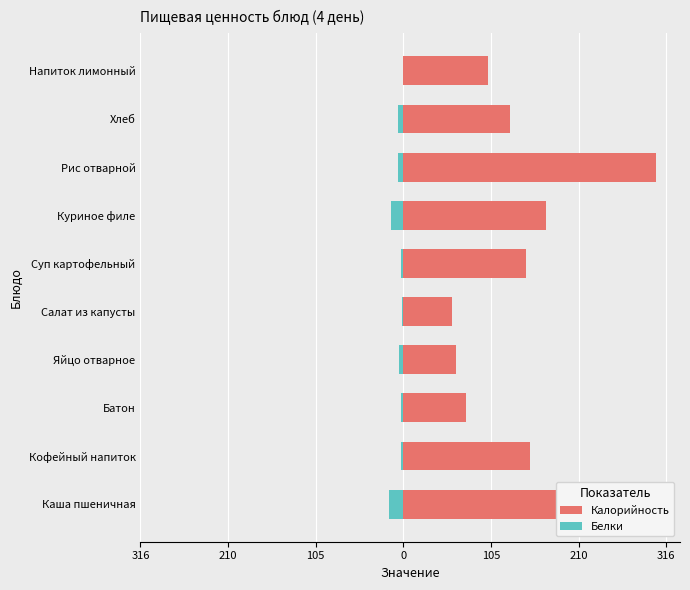

Between Куриное филе and Хлеб, which series saw the biggest shift?

Калорийность